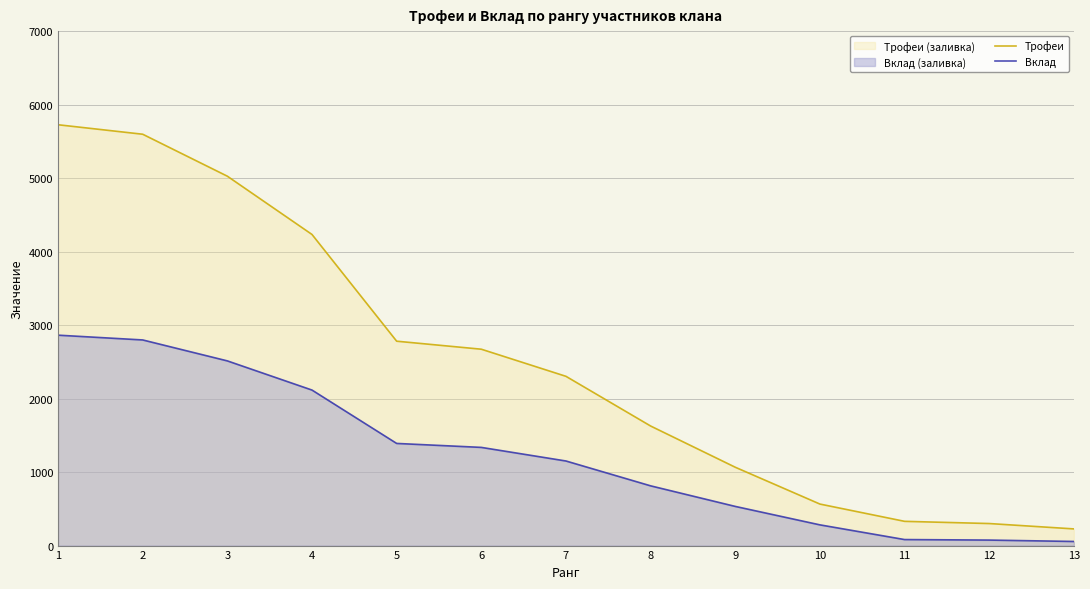

Where is Трофеи nearest to the value 2976?

5